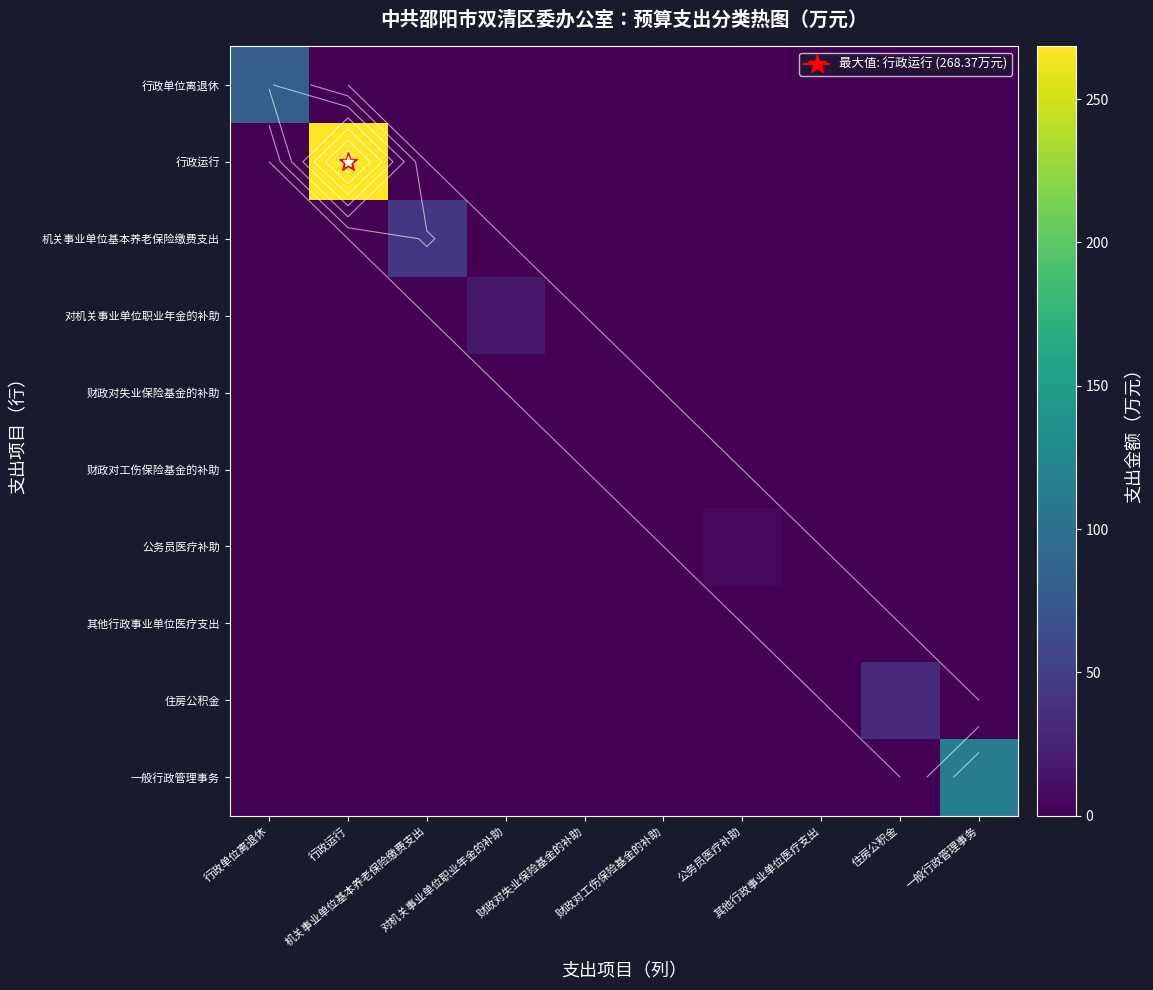

Which series has the largest range (max minus min)?

行政运行